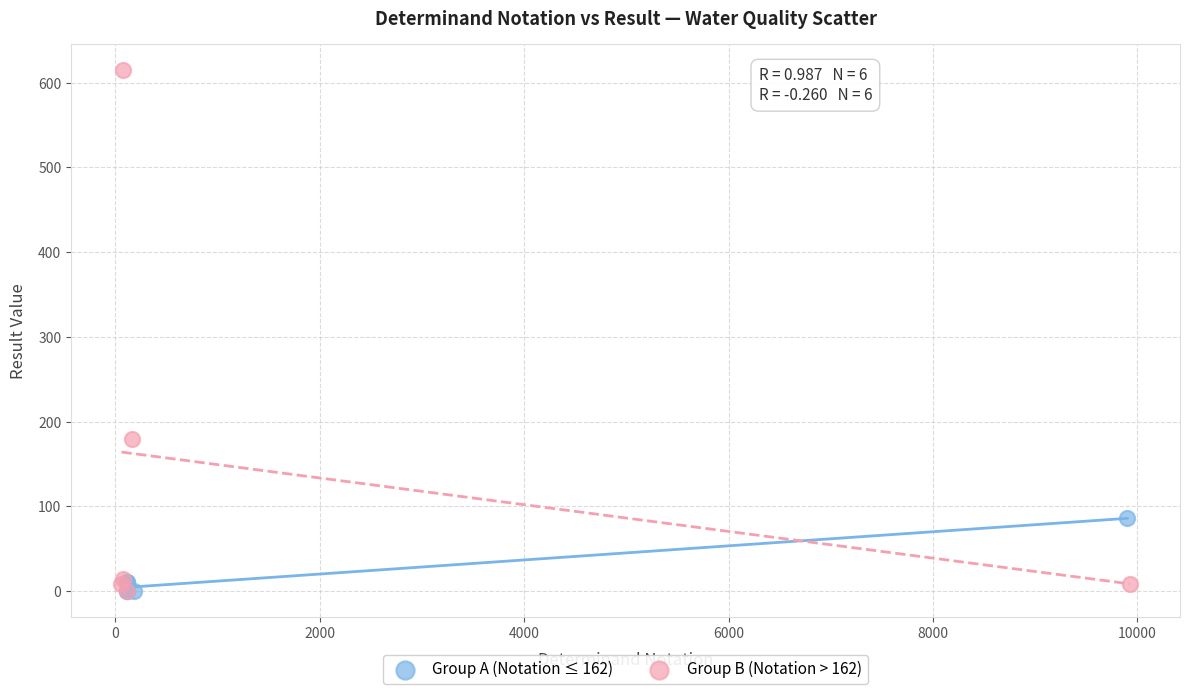

Which series has the widest spread of Y values?

Group B (Notation > 162)